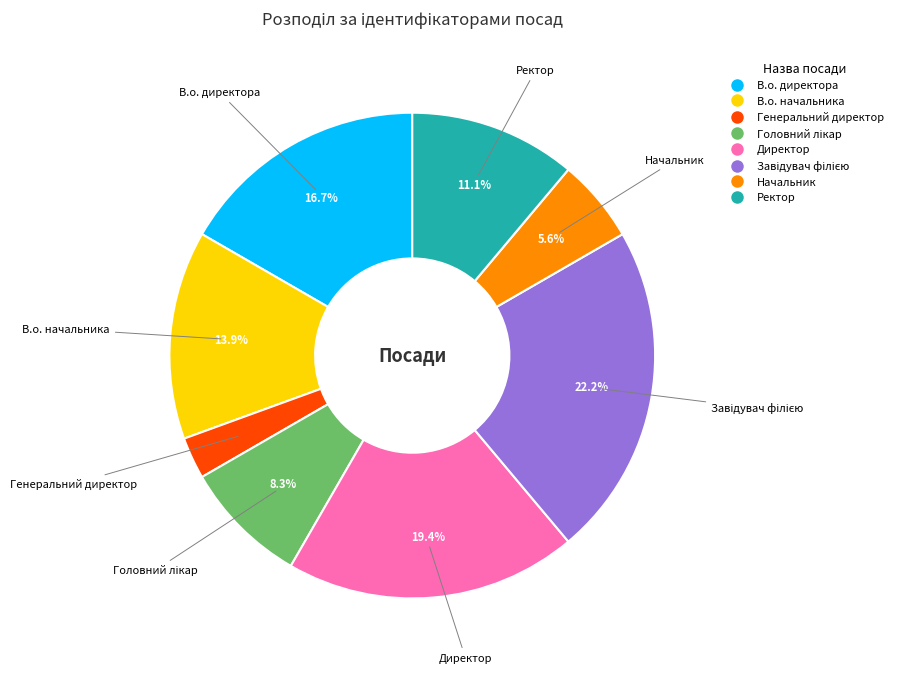

Does В.о. директора account for over 50% of the chart?

No